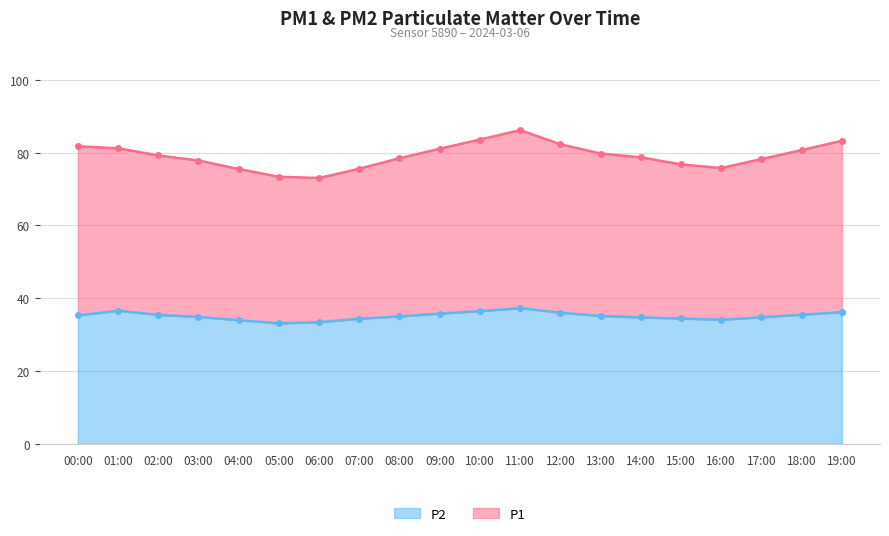

Reading right to left, list all the values displayed in this chart.

P1: 19:00=83.2	18:00=80.7	17:00=78.2	16:00=75.8	15:00=76.8	14:00=78.7	13:00=79.8	12:00=82.3	11:00=86.2	10:00=83.6	09:00=81.1	08:00=78.5	07:00=75.6	06:00=73.0	05:00=73.4	04:00=75.5	03:00=77.8	02:00=79.2	01:00=81.2	00:00=81.7
P2: 19:00=36.2	18:00=35.5	17:00=34.8	16:00=34.1	15:00=34.4	14:00=34.7	13:00=35.1	12:00=36.0	11:00=37.3	10:00=36.5	09:00=35.8	08:00=35.0	07:00=34.4	06:00=33.4	05:00=33.1	04:00=34.0	03:00=34.9	02:00=35.4	01:00=36.6	00:00=35.3